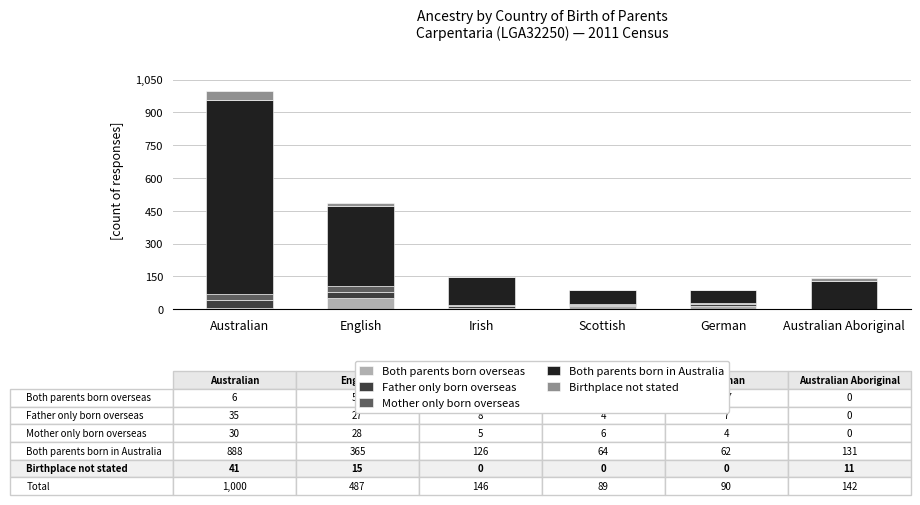

How many categories are shown in the chart?

6